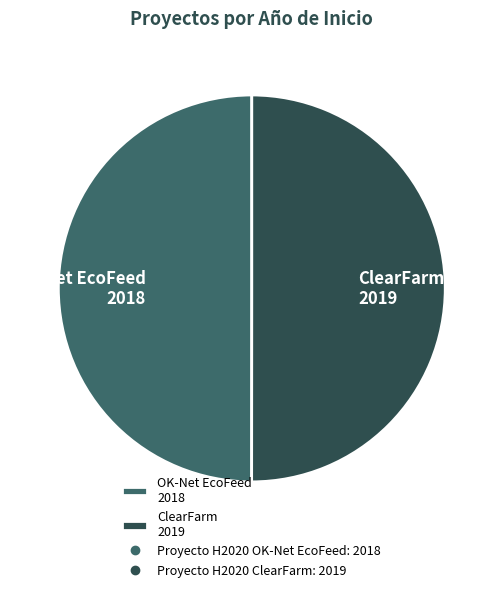

What is the ratio of the value at ClearFarm 2019 to the value at OK-Net EcoFeed 2018?

1.0